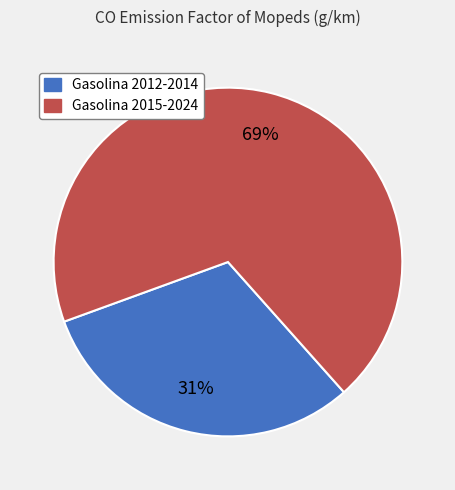

Count the number of slices in the pie.

2